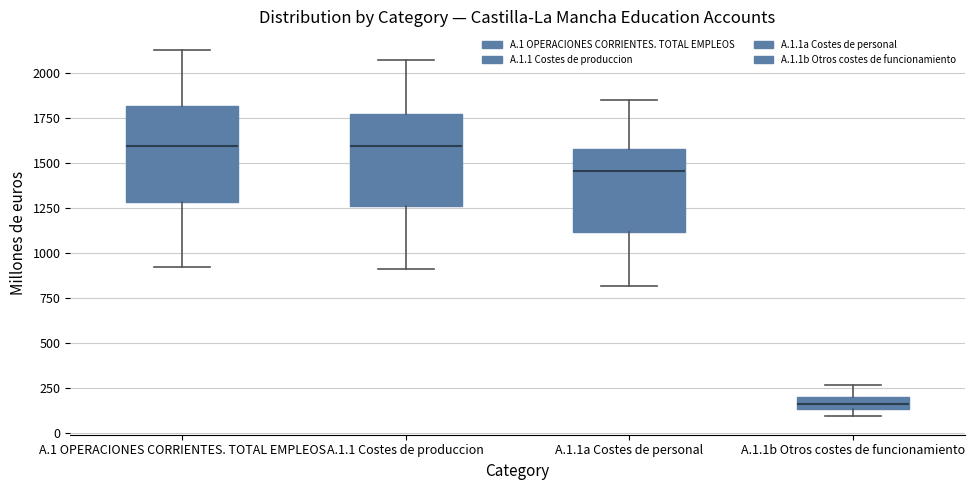

Where does the median line of the box for A.1.1 Costes de produccion sit on the y-axis? The values are not printed on the chart, so give them approximately, as read against the axis.

1600